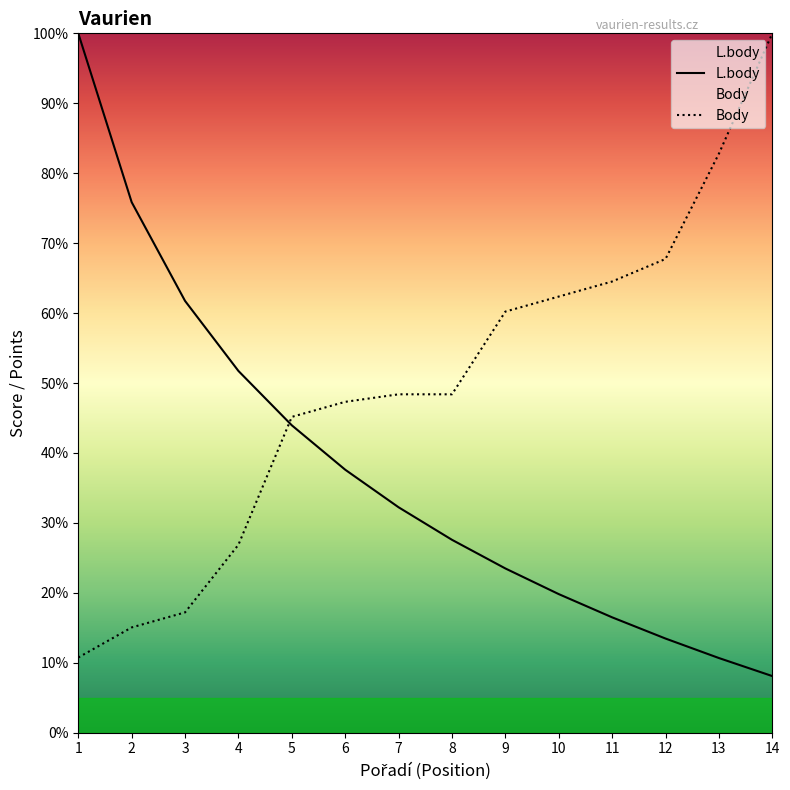

Does the chart display data point markers on the line(s)?

No